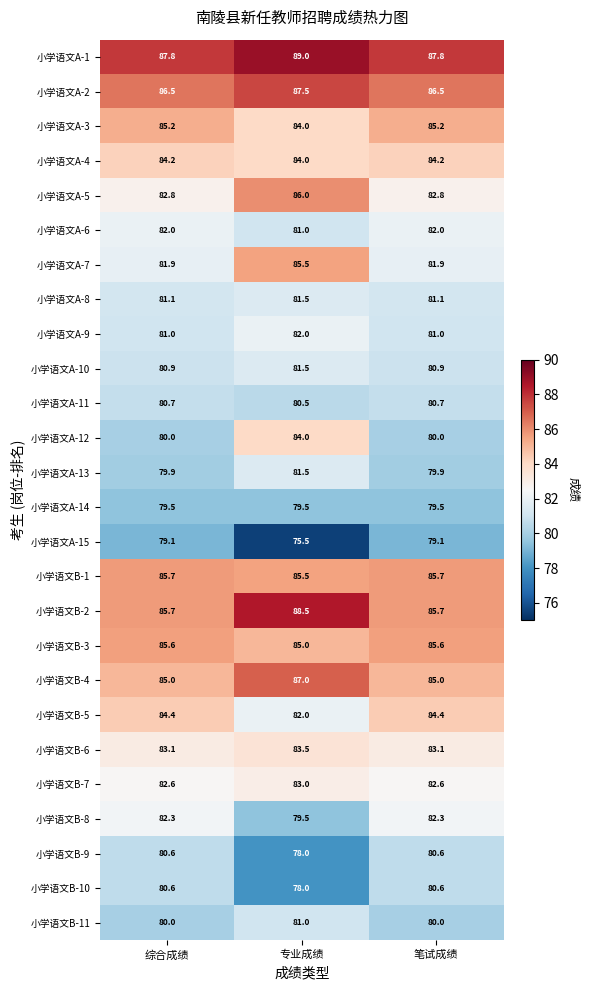

What is the total value across all series at 专业成绩?

2154.0